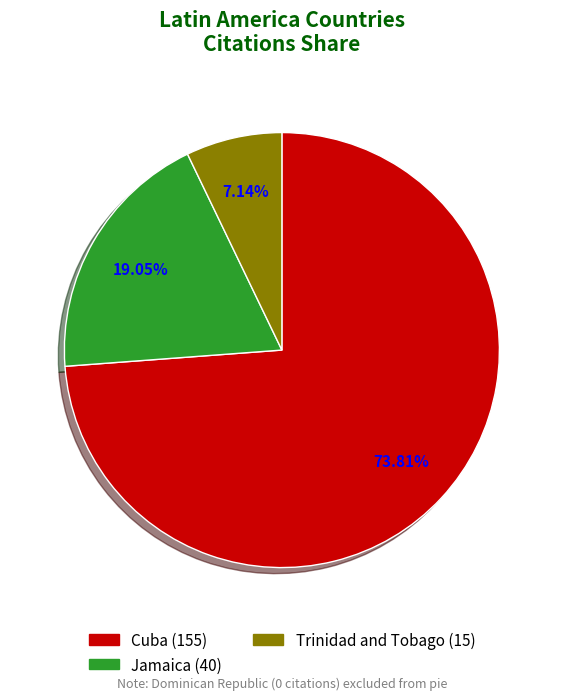

Is there a majority slice in this chart?

Yes